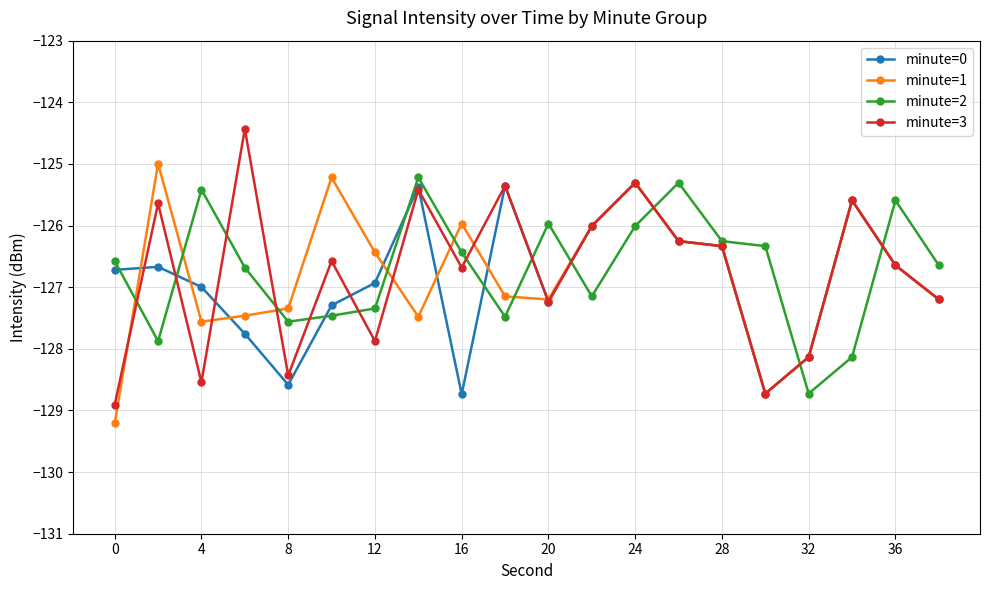

What is the sum of all minute=2 values?

-2534.2